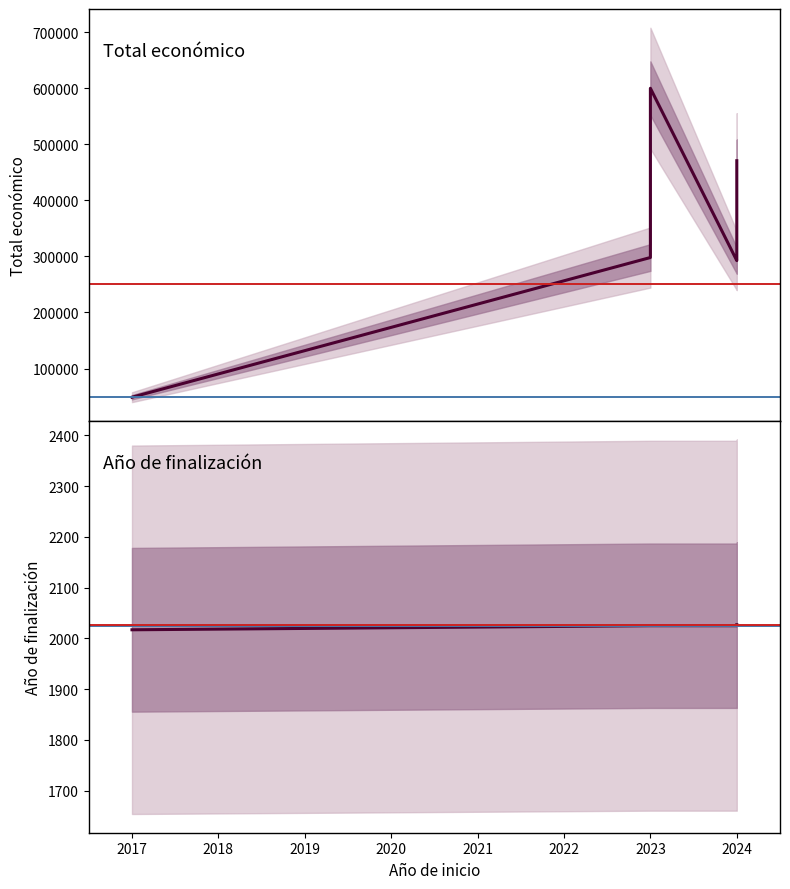

What is the label of the 3rd point from the right?

2024